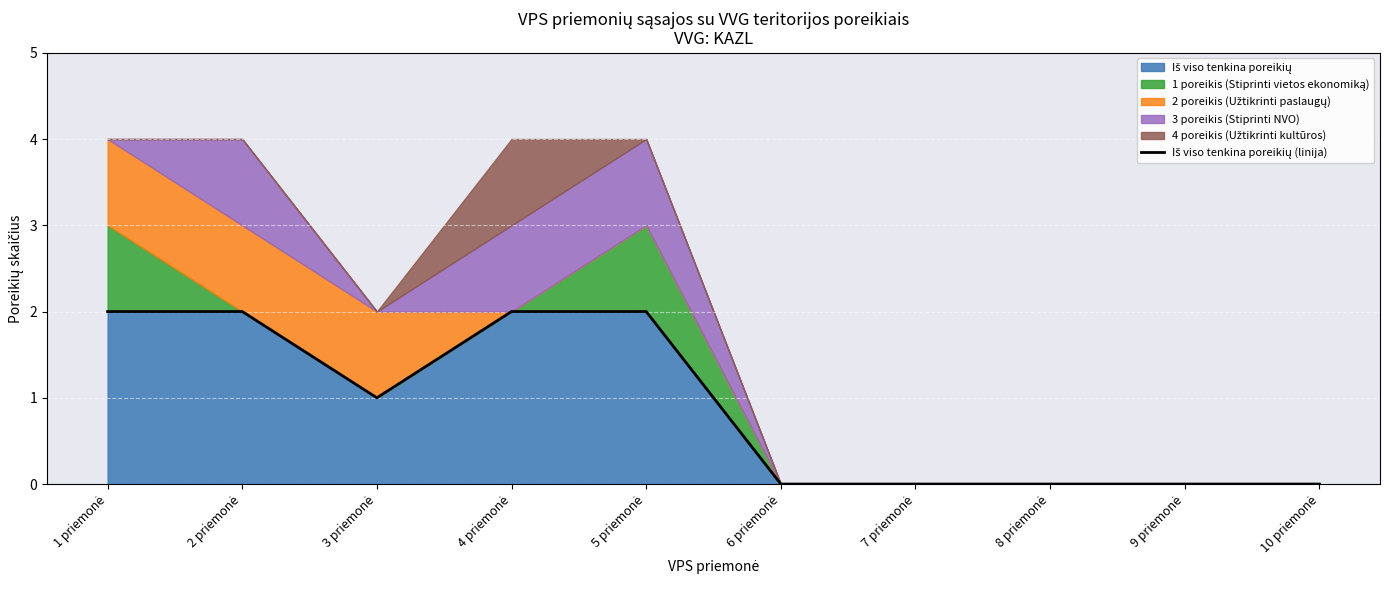

What is the difference between the maximum and minimum values?

2